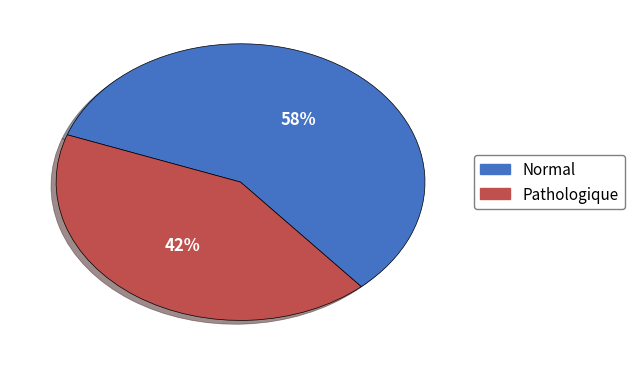

Rank the categories by value from lowest to highest.

Pathologique, Normal